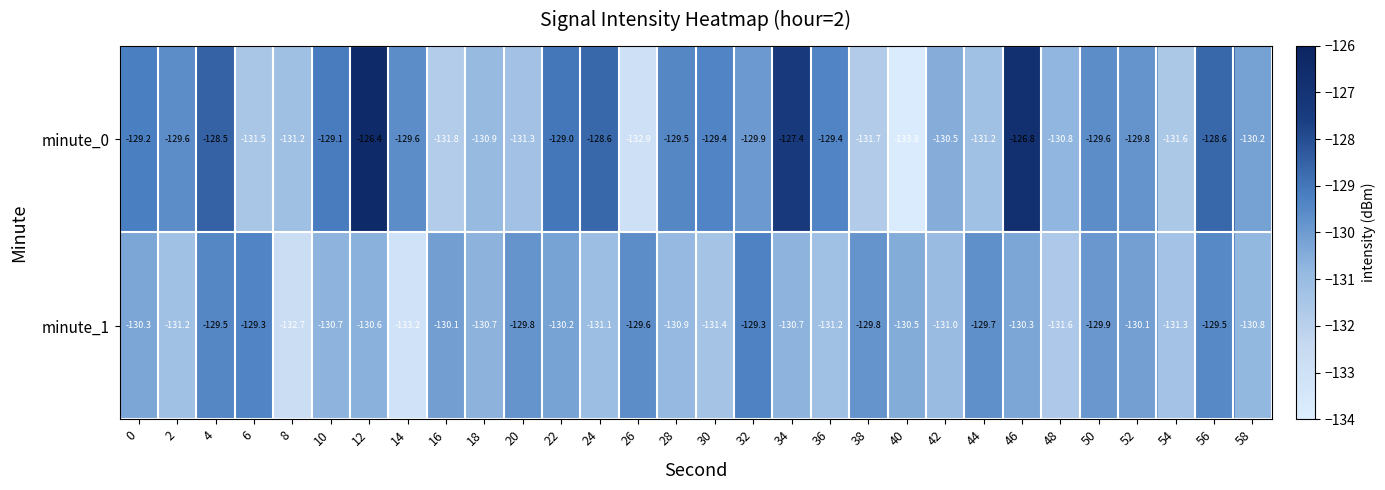

What is the average value of the minute_0 series?

-130.0